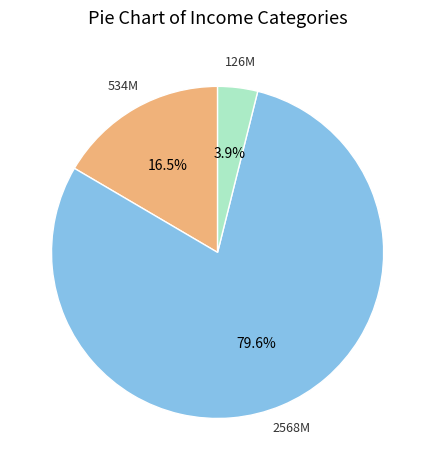

Does any single category account for the majority?

Yes